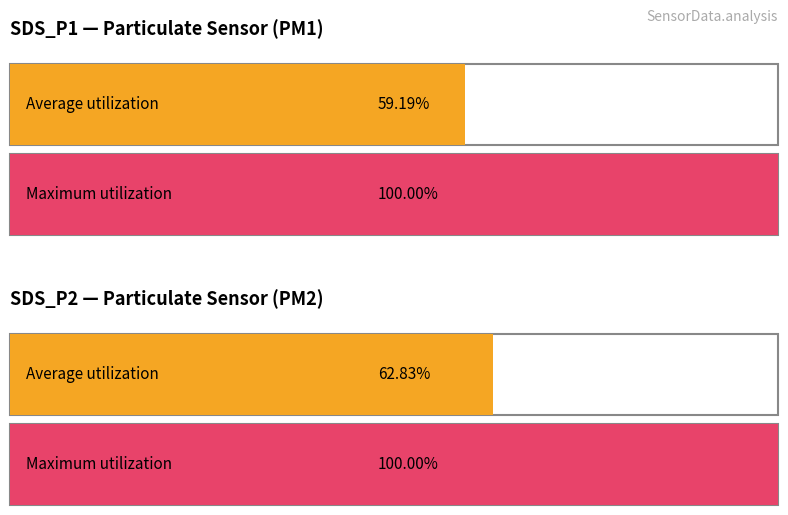

Is it true that Maximum utilization equals 30566.2 at SDS_P1?

False